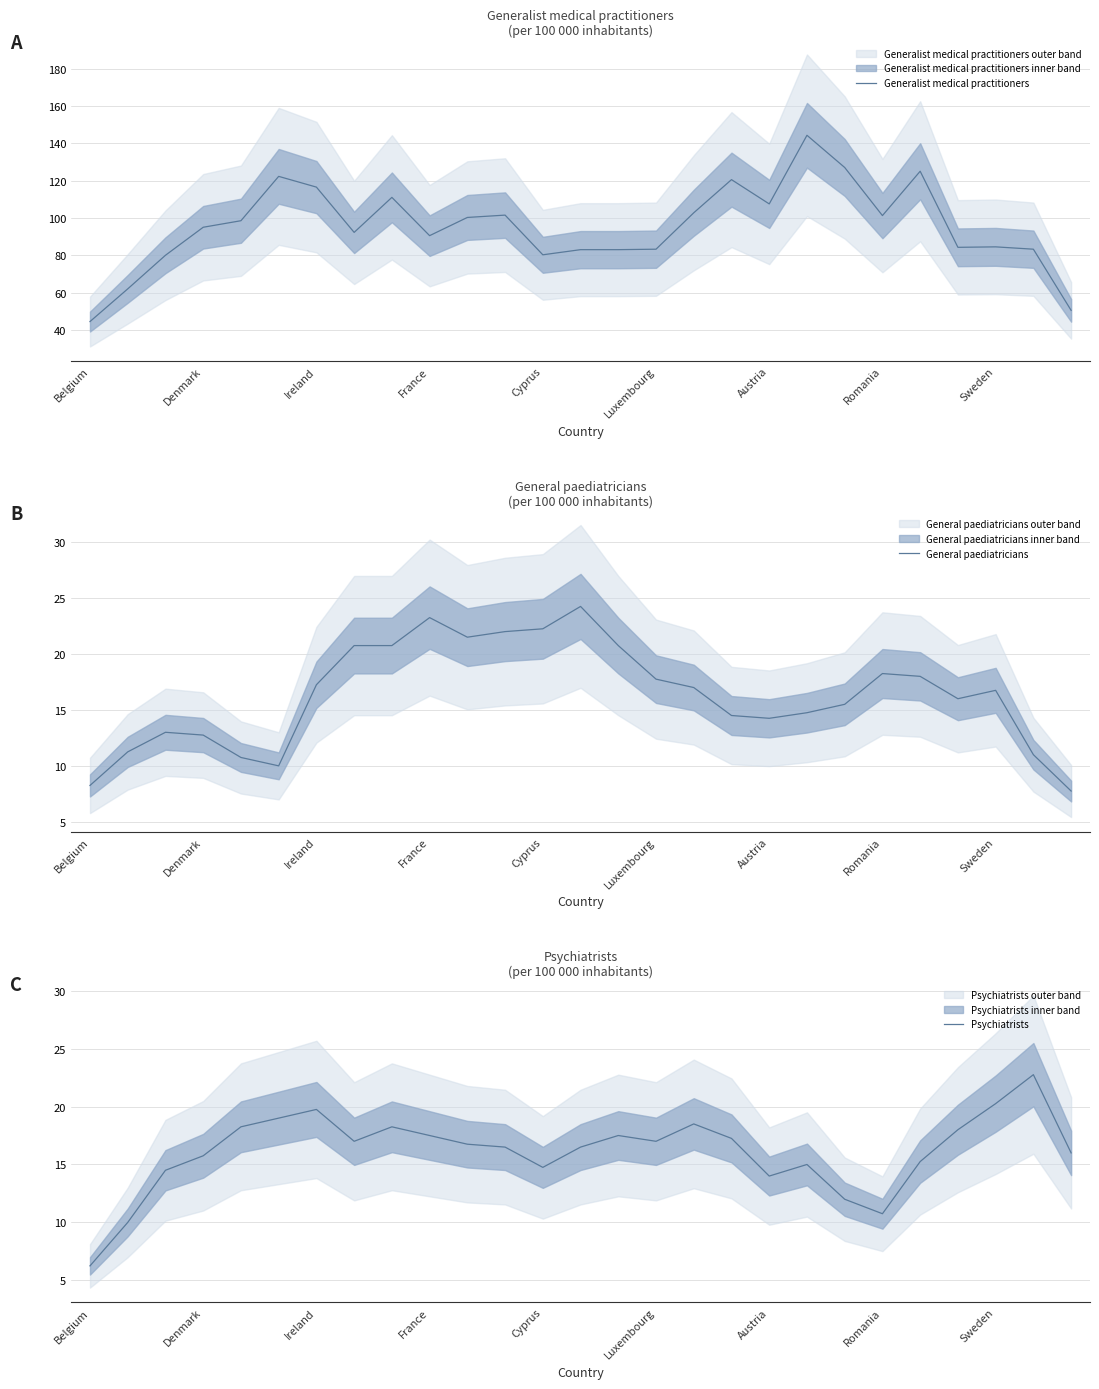

The General paediatricians series shows 2.4 at Denmark. True or false?

False